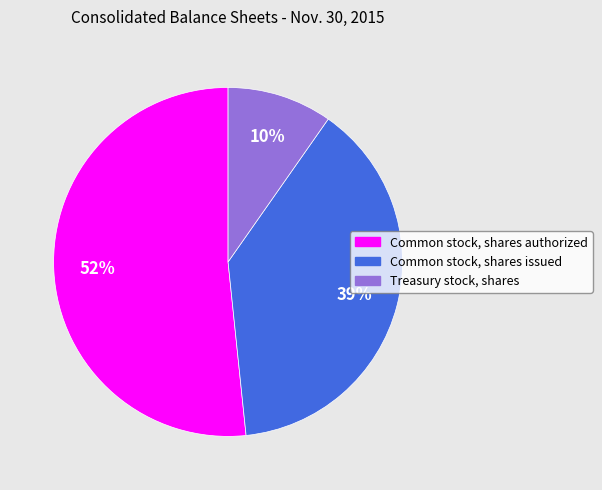

Rank the categories by value from lowest to highest.

Treasury stock, shares, Common stock, shares issued, Common stock, shares authorized